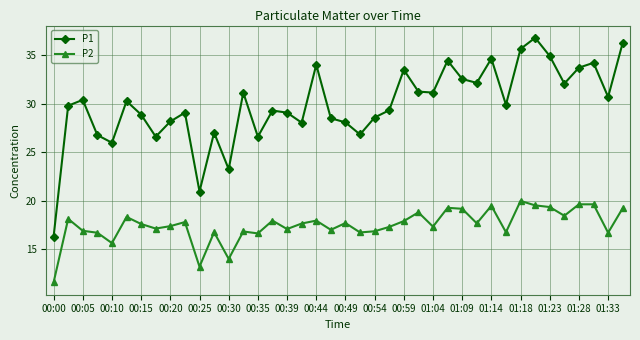

List the series in order of their overall mean, highest first.

P1, P2